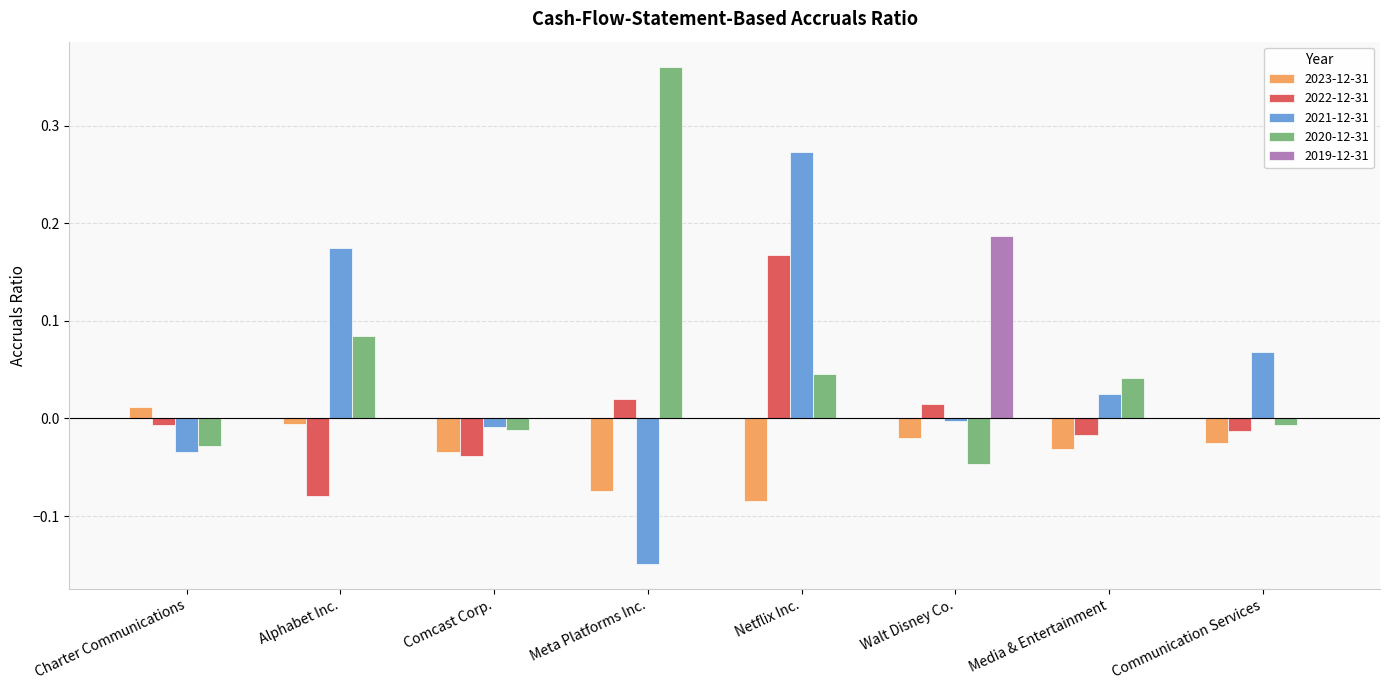

Which category has the highest value in the 2019-12-31 series?

Walt Disney Co.